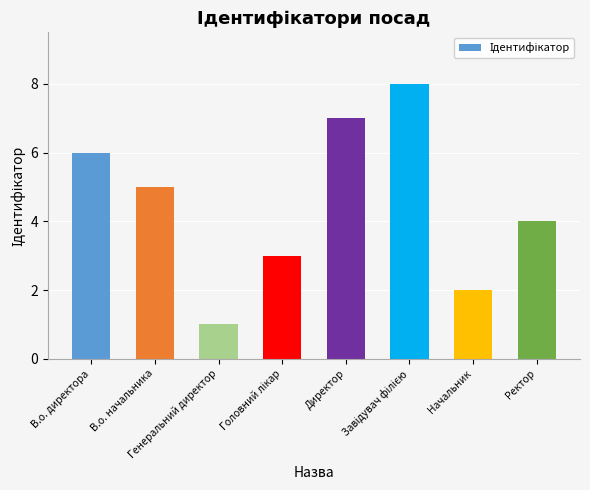

What position from the right is В.о. начальника?

7